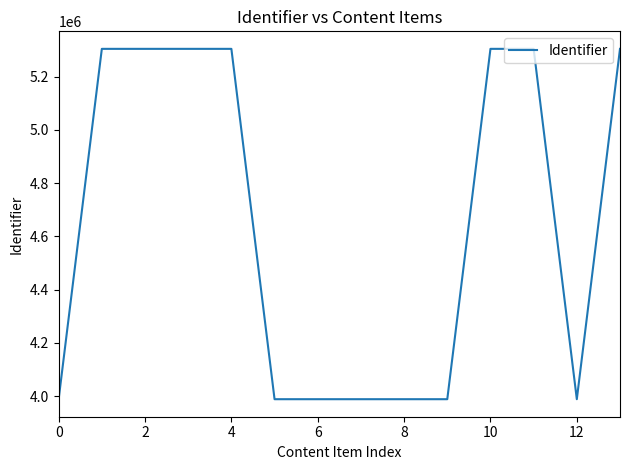

What is the smallest value displayed?

3988845